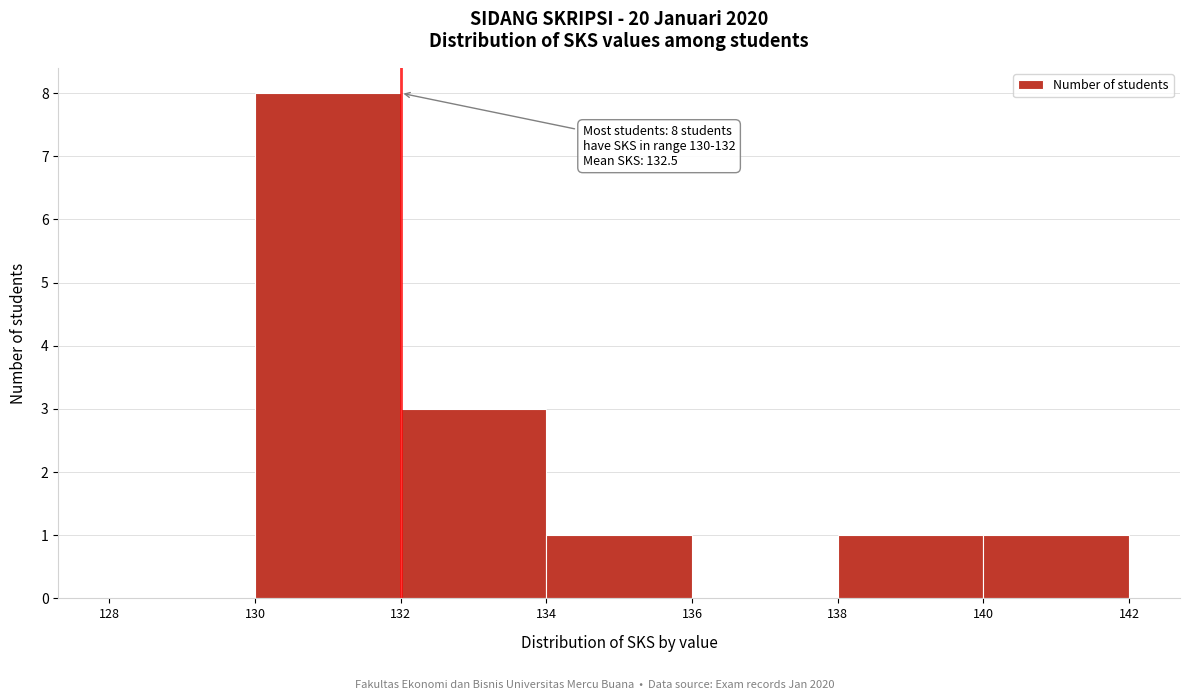

Which range on the x-axis has the tallest bar?

130 to 132